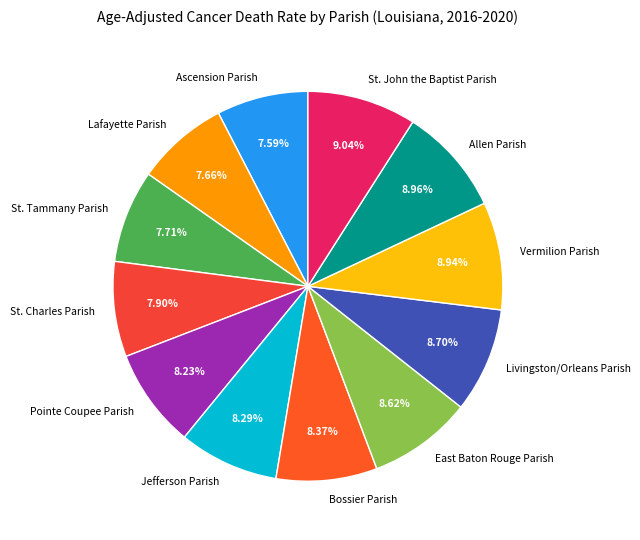

Which has a higher value, Lafayette Parish or Livingston/Orleans Parish?

Livingston/Orleans Parish